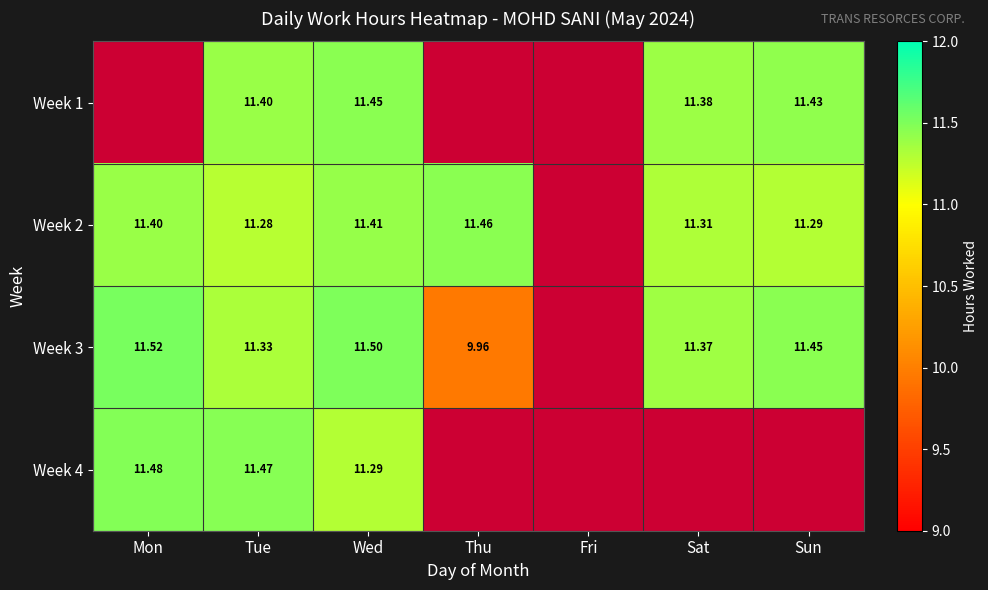

Which series changed the most between Tue and Sun?

Week 4